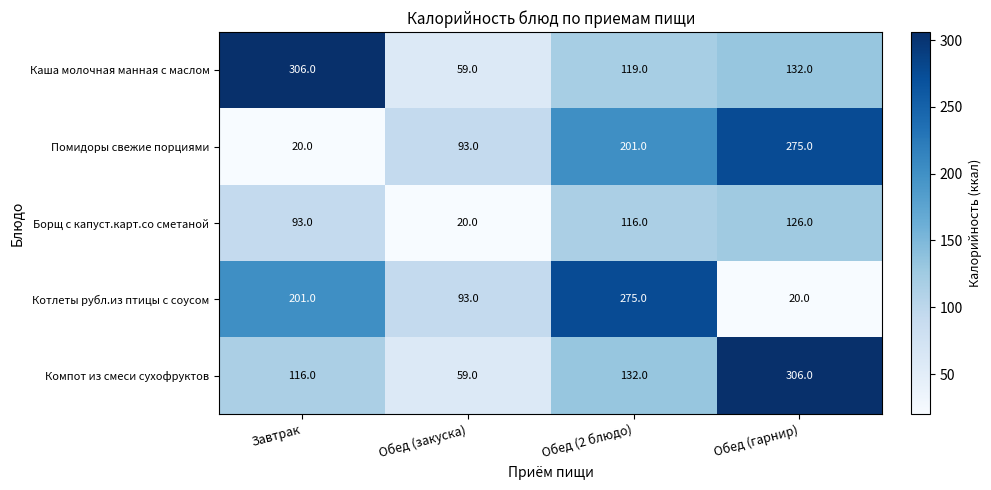

What is the difference between the highest and lowest values at Обед (2 блюдо)?

159